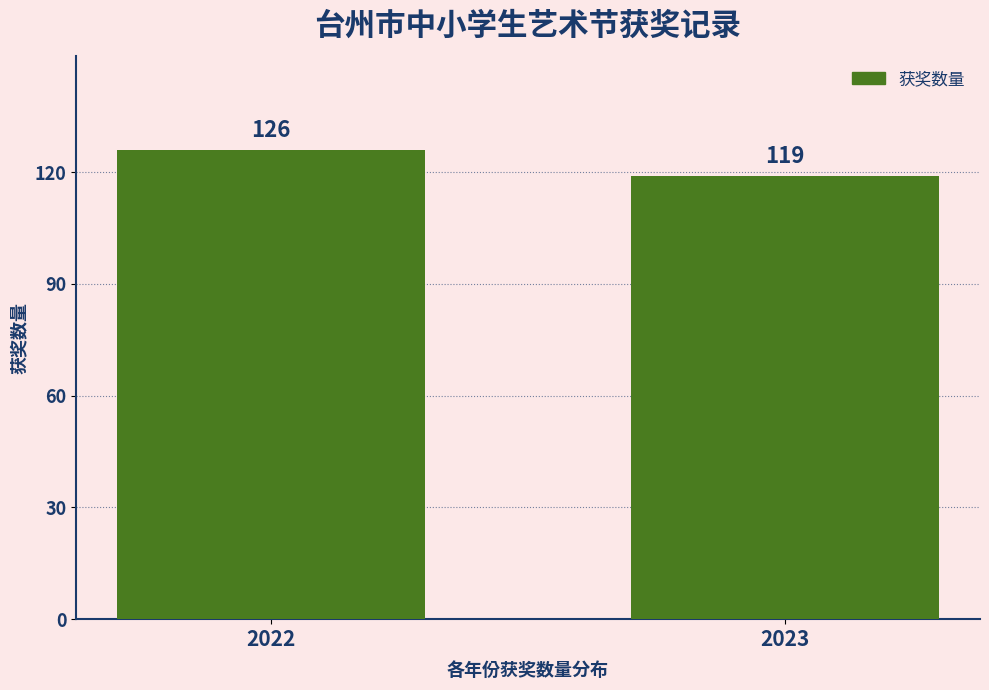

Reading left to right, list all the values displayed in this chart.

126	119